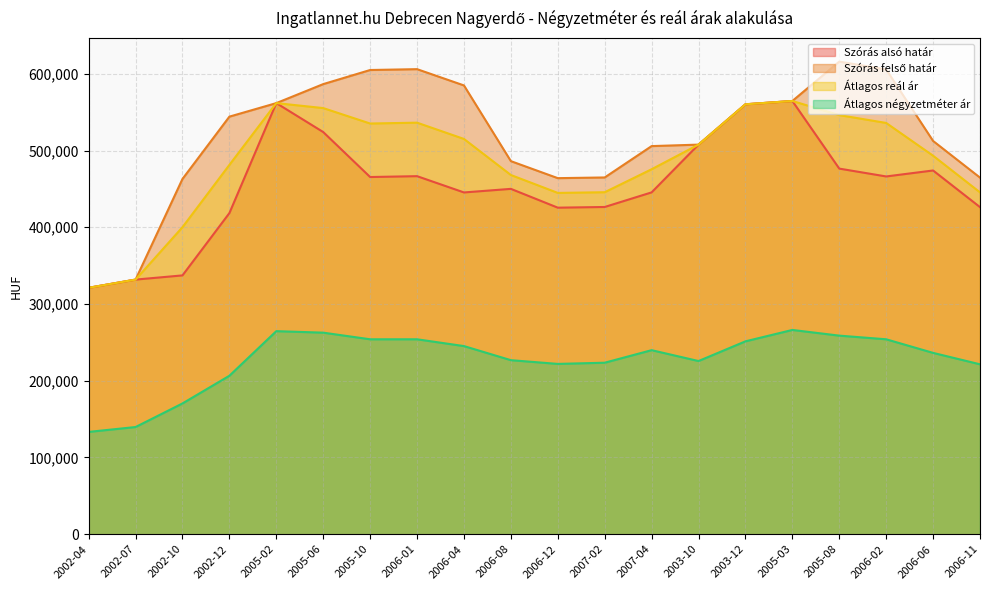

What is the difference between the maximum and minimum values in the Szórás felső határ series?

294767